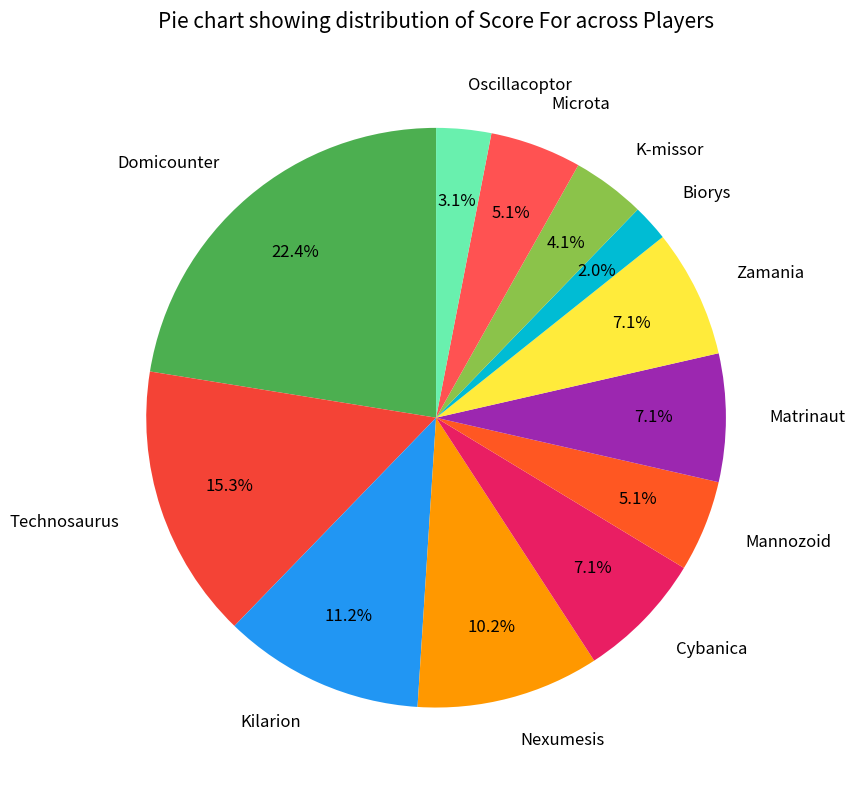

Count the number of slices in the pie.

12